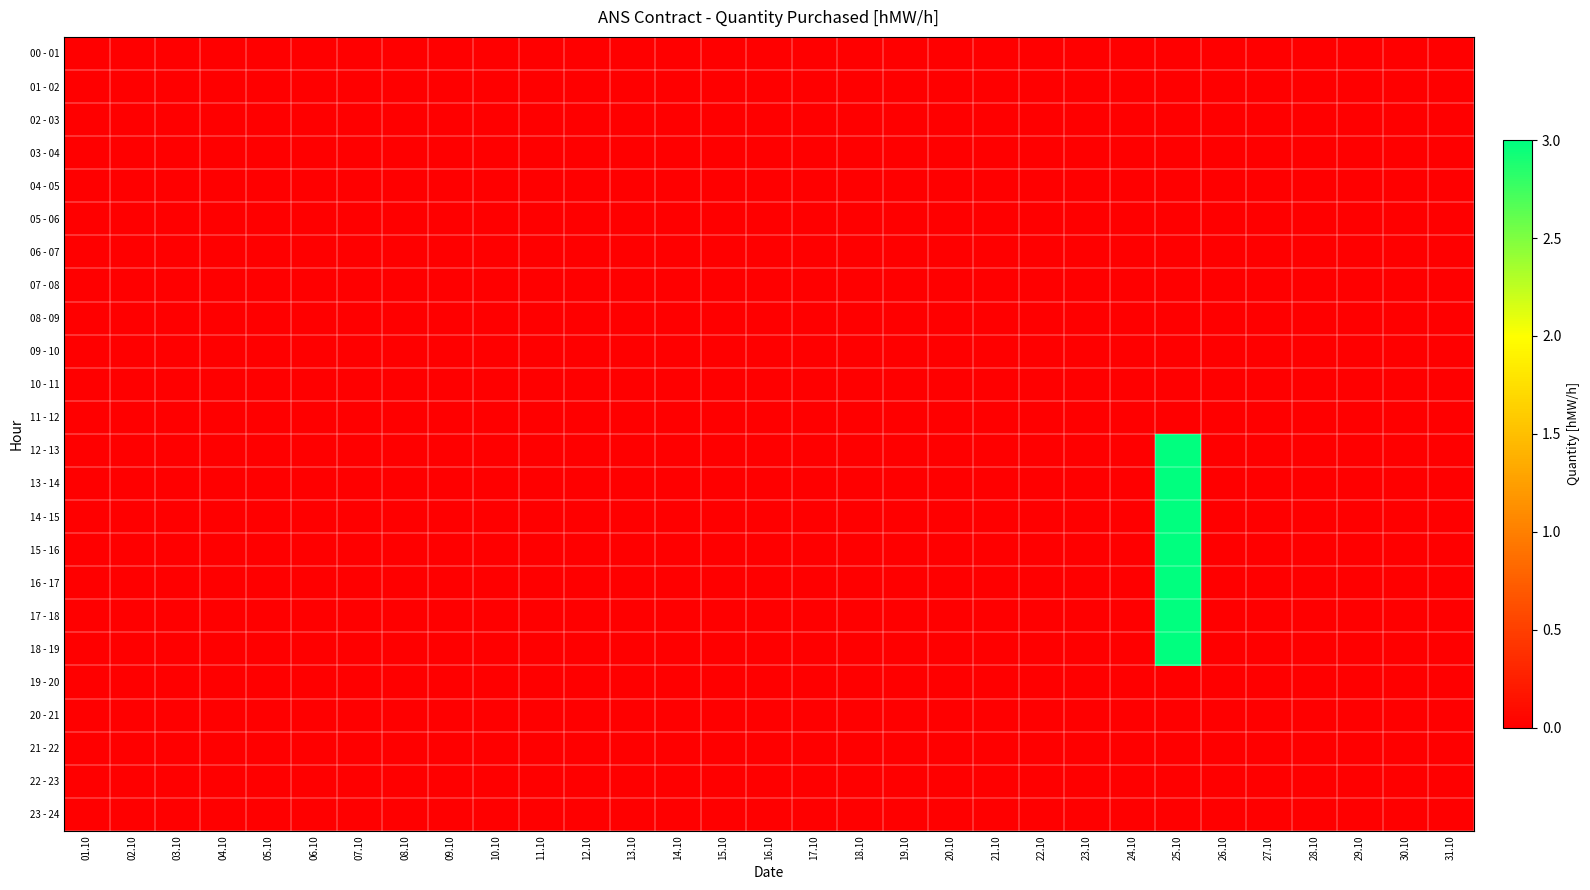

Which category has the lowest value across all series?

01.10